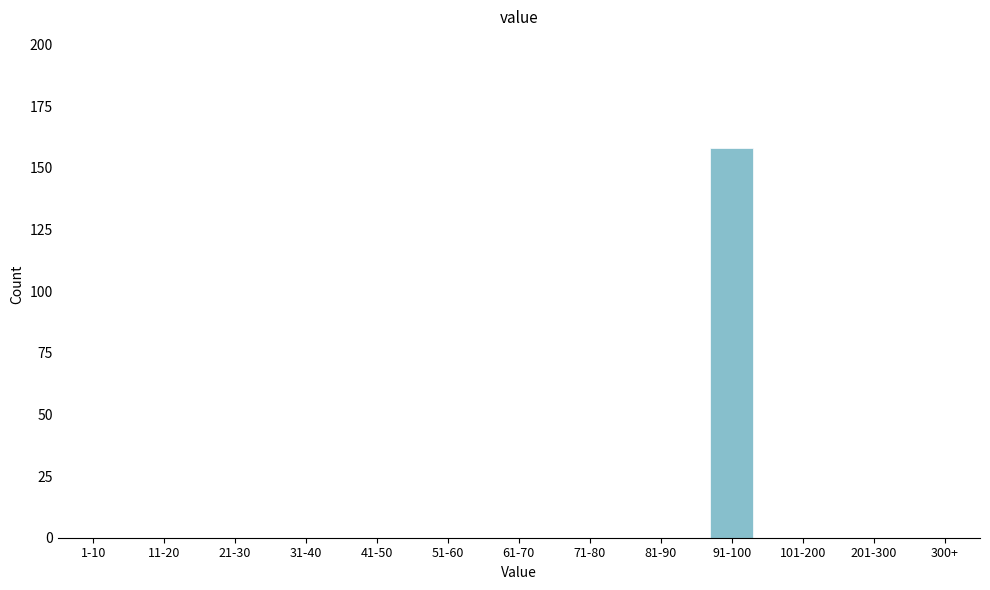

Reading right to left, what are all the values shown in this chart?

300+=0	201-300=0	101-200=0	91-100=158	81-90=0	71-80=0	61-70=0	51-60=0	41-50=0	31-40=0	21-30=0	11-20=0	1-10=0